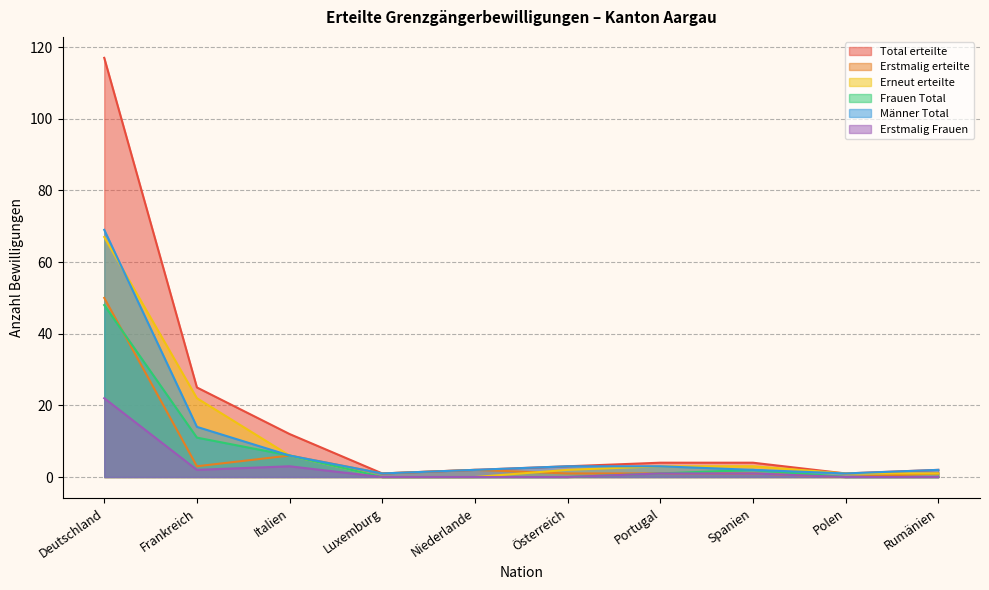

What is the difference between the maximum and second lowest values in the Erstmalig Frauen series?

22